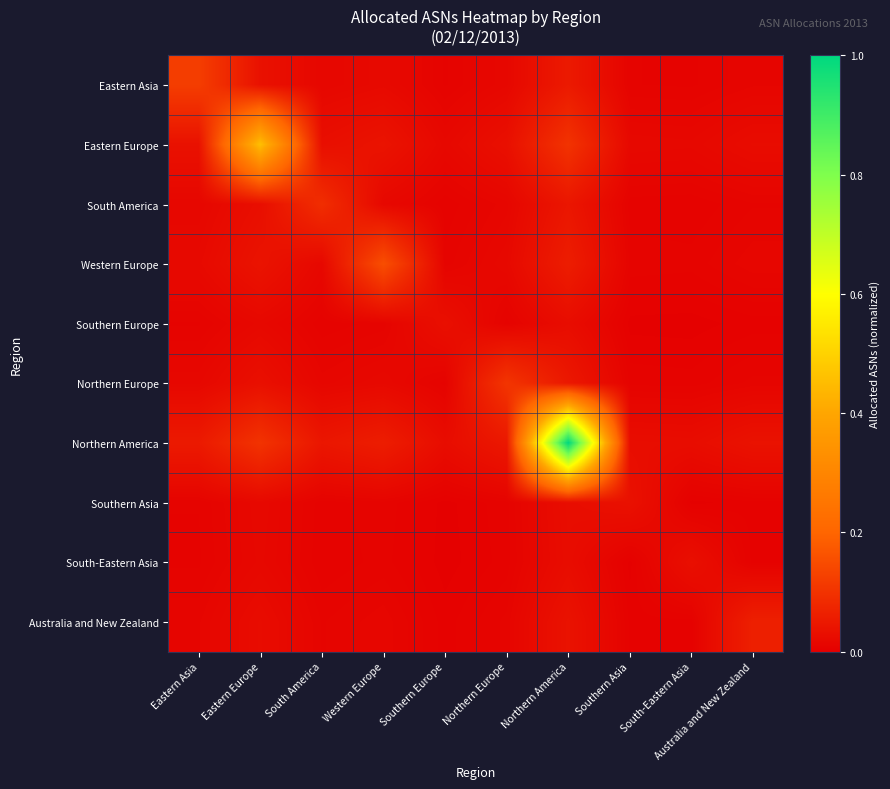

Reading left to right, what are all the values shown in this chart?

Eastern Asia: Eastern Asia=0.1	Eastern Europe=0.0	South America=0.0	Western Europe=0.0	Southern Europe=0.0	Northern Europe=0.0	Northern America=0.1	Southern Asia=0.0	South-Eastern Asia=0.0	Australia and New Zealand=0.0
Eastern Europe: Eastern Asia=0.0	Eastern Europe=0.5	South America=0.0	Western Europe=0.0	Southern Europe=0.0	Northern Europe=0.0	Northern America=0.1	Southern Asia=0.0	South-Eastern Asia=0.0	Australia and New Zealand=0.0
South America: Eastern Asia=0.0	Eastern Europe=0.0	South America=0.1	Western Europe=0.0	Southern Europe=0.0	Northern Europe=0.0	Northern America=0.0	Southern Asia=0.0	South-Eastern Asia=0.0	Australia and New Zealand=0.0
Western Europe: Eastern Asia=0.0	Eastern Europe=0.0	South America=0.0	Western Europe=0.2	Southern Europe=0.0	Northern Europe=0.0	Northern America=0.1	Southern Asia=0.0	South-Eastern Asia=0.0	Australia and New Zealand=0.0
Southern Europe: Eastern Asia=0.0	Eastern Europe=0.0	South America=0.0	Western Europe=0.0	Southern Europe=0.0	Northern Europe=0.0	Northern America=0.0	Southern Asia=0.0	South-Eastern Asia=0.0	Australia and New Zealand=0.0
Northern Europe: Eastern Asia=0.0	Eastern Europe=0.0	South America=0.0	Western Europe=0.0	Southern Europe=0.0	Northern Europe=0.1	Northern America=0.0	Southern Asia=0.0	South-Eastern Asia=0.0	Australia and New Zealand=0.0
Northern America: Eastern Asia=0.1	Eastern Europe=0.1	South America=0.0	Western Europe=0.1	Southern Europe=0.0	Northern Europe=0.0	Northern America=1.0	Southern Asia=0.0	South-Eastern Asia=0.0	Australia and New Zealand=0.0
Southern Asia: Eastern Asia=0.0	Eastern Europe=0.0	South America=0.0	Western Europe=0.0	Southern Europe=0.0	Northern Europe=0.0	Northern America=0.0	Southern Asia=0.0	South-Eastern Asia=0.0	Australia and New Zealand=0.0
South-Eastern Asia: Eastern Asia=0.0	Eastern Europe=0.0	South America=0.0	Western Europe=0.0	Southern Europe=0.0	Northern Europe=0.0	Northern America=0.0	Southern Asia=0.0	South-Eastern Asia=0.0	Australia and New Zealand=0.0
Australia and New Zealand: Eastern Asia=0.0	Eastern Europe=0.0	South America=0.0	Western Europe=0.0	Southern Europe=0.0	Northern Europe=0.0	Northern America=0.0	Southern Asia=0.0	South-Eastern Asia=0.0	Australia and New Zealand=0.1